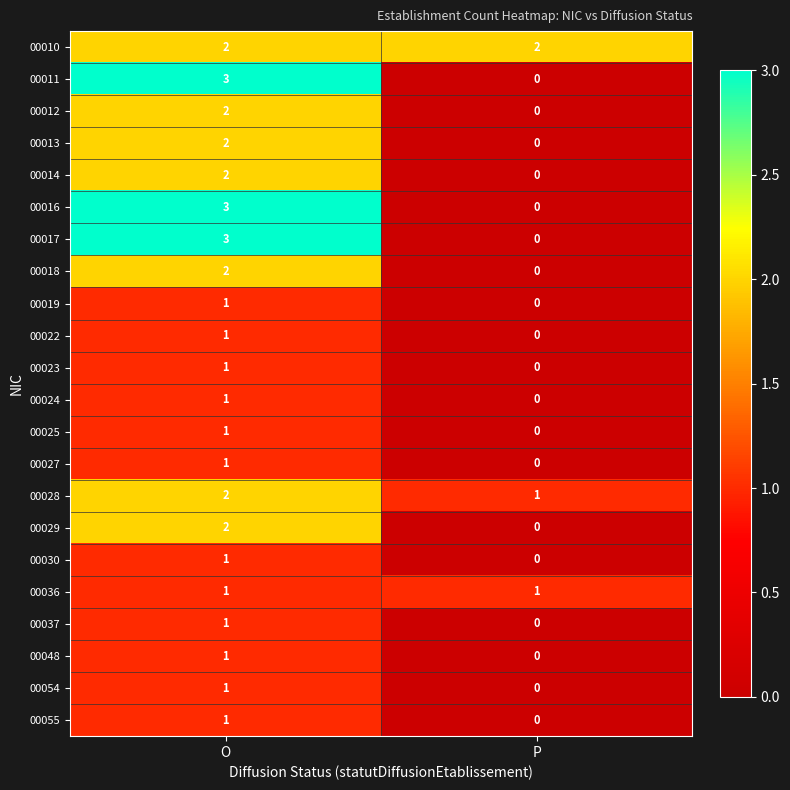

What is the total value across all series at P?

4